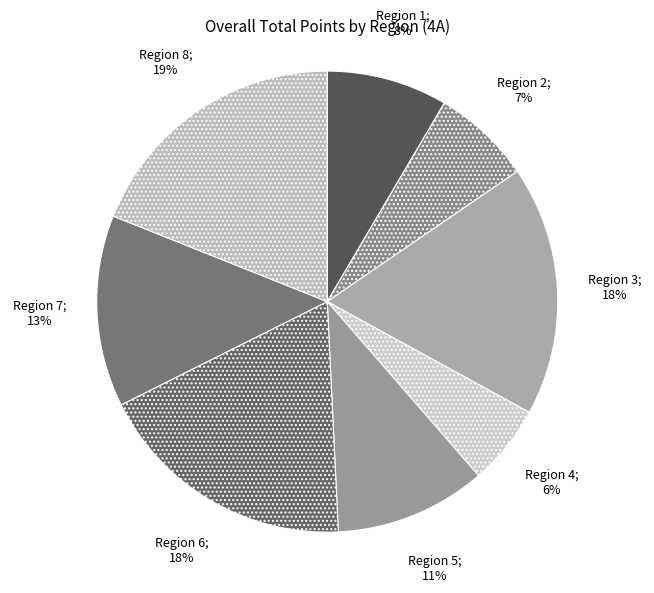

How many slices are in this pie chart?

8